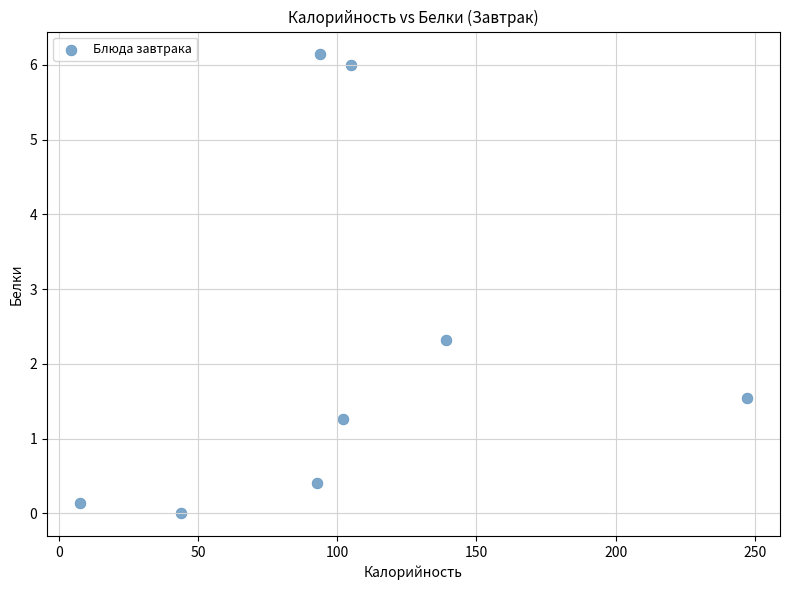

What Y value in the scatter plot is closest to 3?

2.3